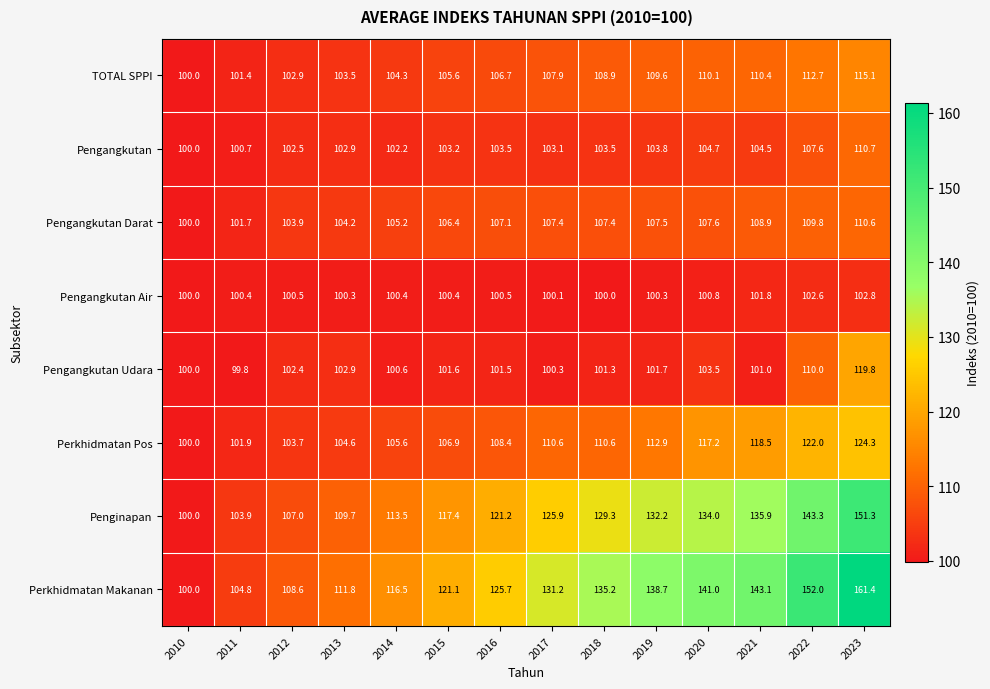

Which series changed the most between 2020 and 2021?

Pengangkutan Udara